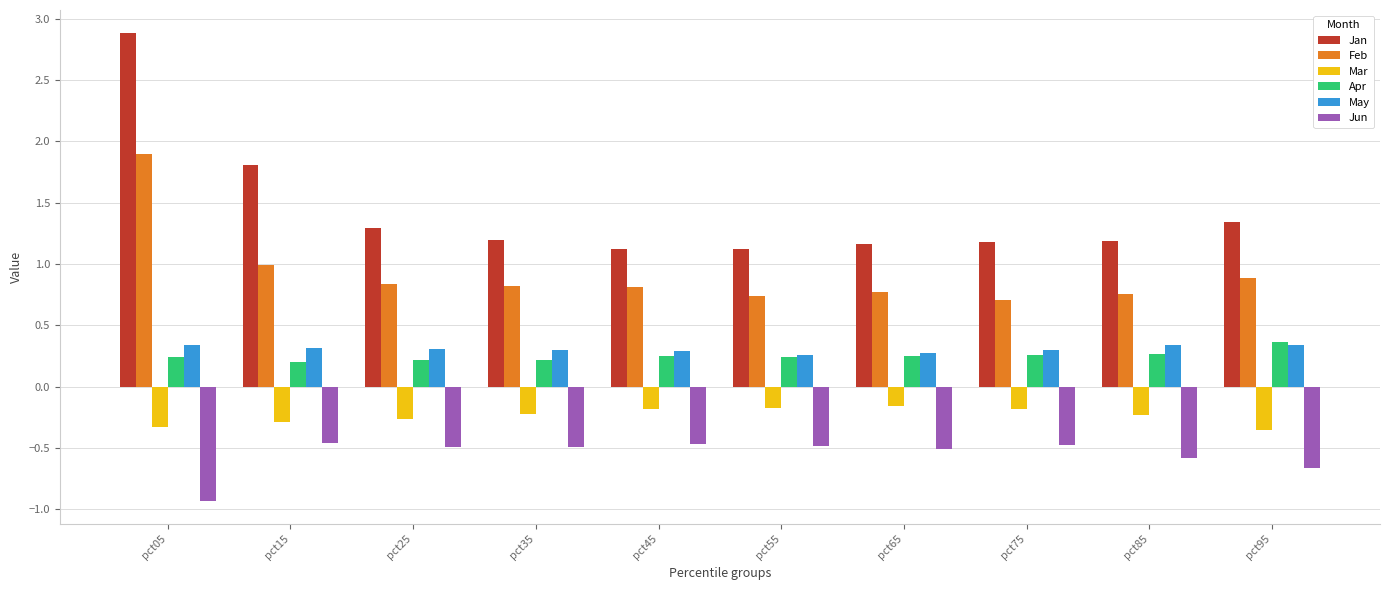

What is the value of the Jan bar at the 2nd from the left?

1.8